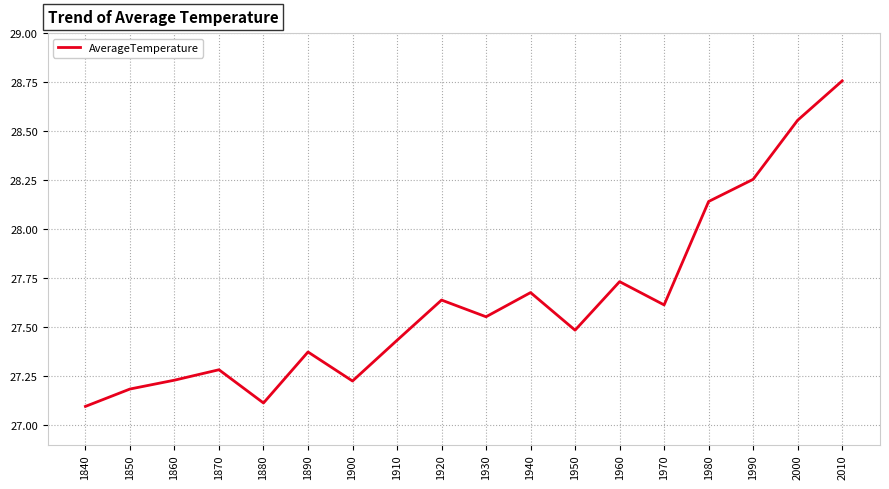

True or false: the data shows 27.2 at 1900.

True